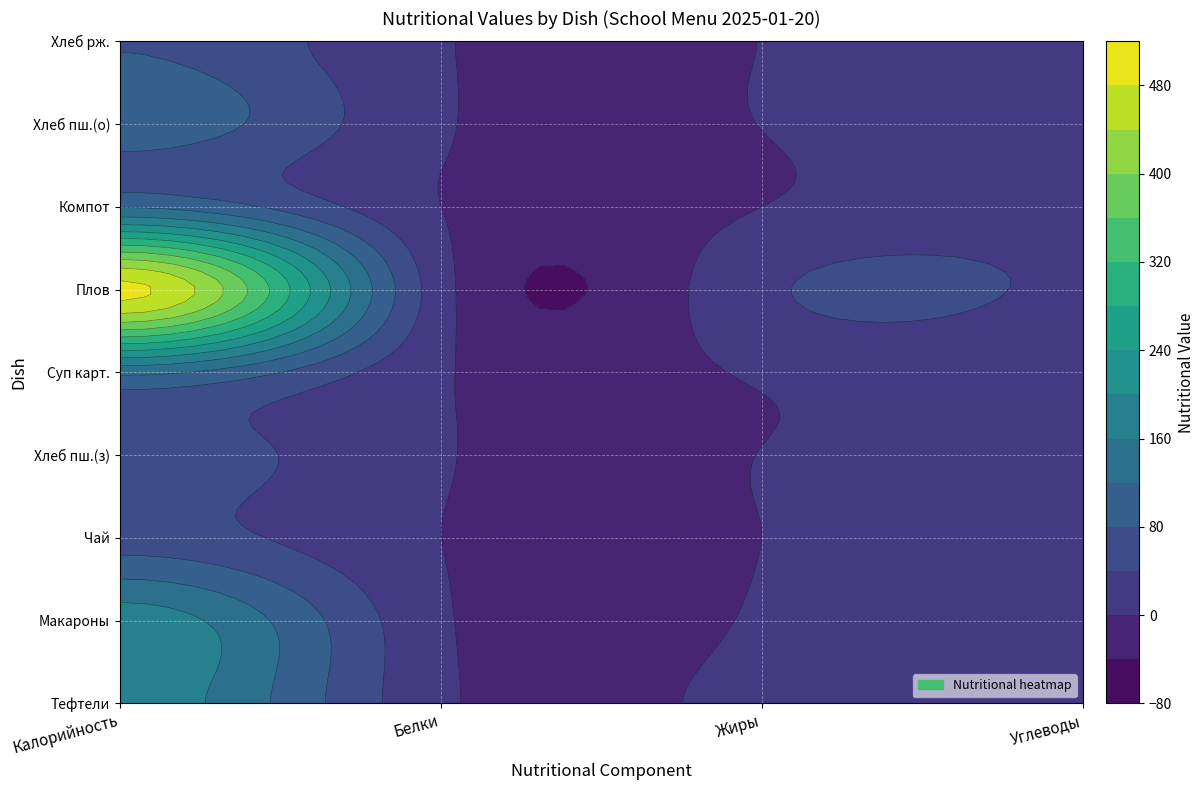

Which series has the largest total across all categories?

Плов